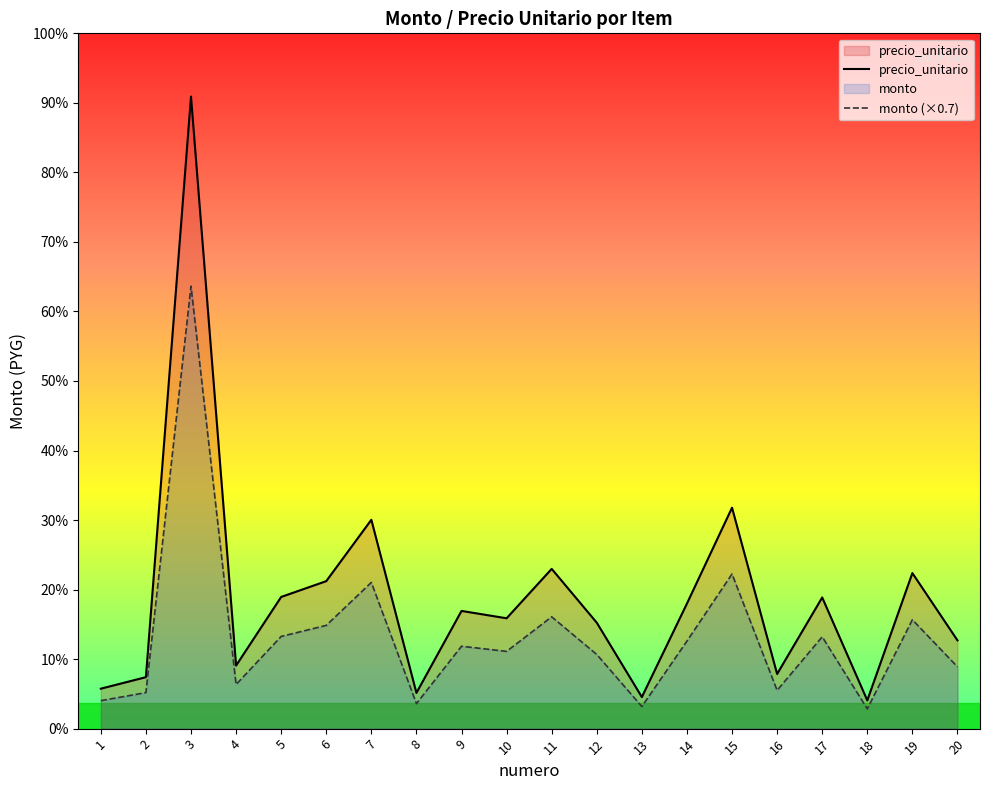

Reading left to right, transcribe all the data shown in this chart.

precio_unitario: 1=855000.0	2=1101600.0	3=13532400.0	4=1350000.0	5=2819250.0	6=3157560.0	7=4471200.0	8=765000.0	9=2520000.0	10=2362500.0	11=3420000.0	12=2268000.0	13=675675.0	14=2677500.0	15=4729725.0	16=1170000.0	17=2808000.0	18=604584.0	19=3330000.0	20=1890000.0
monto (×0.7): 1=598500.0	2=771120.0	3=9472680.0	4=945000.0	5=1973475.0	6=2210292.0	7=3129840.0	8=535500.0	9=1764000.0	10=1653750.0	11=2394000.0	12=1587600.0	13=472972.5	14=1874250.0	15=3310807.5	16=819000.0	17=1965600.0	18=423208.8	19=2331000.0	20=1323000.0